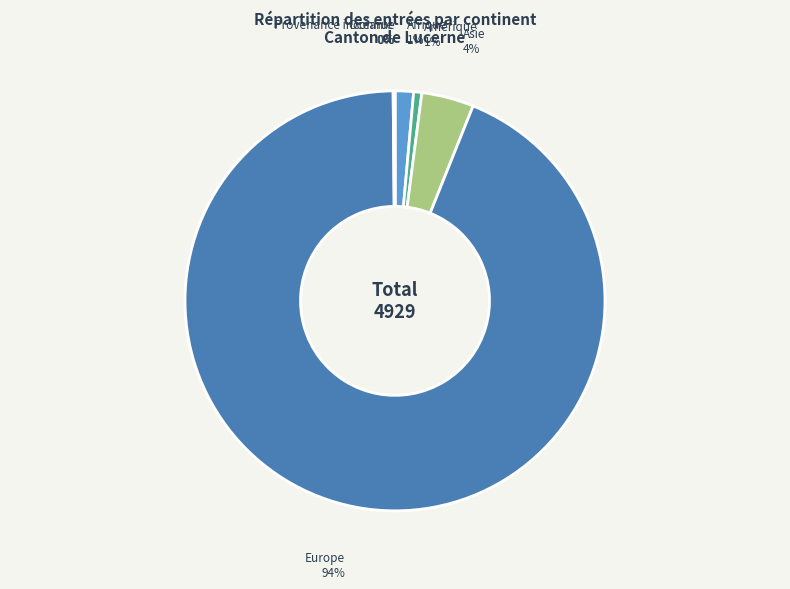

Is it true that Amérique is 1% of the pie?

True